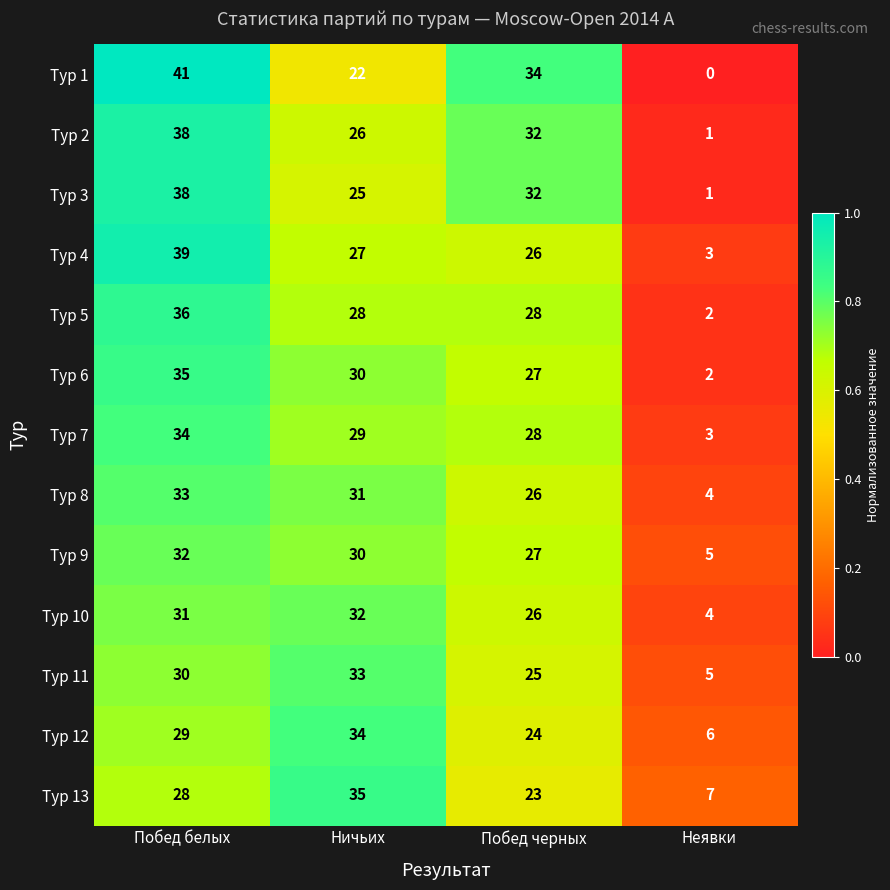

What is the difference between the second highest and second lowest values in the Тур 11 series?

5